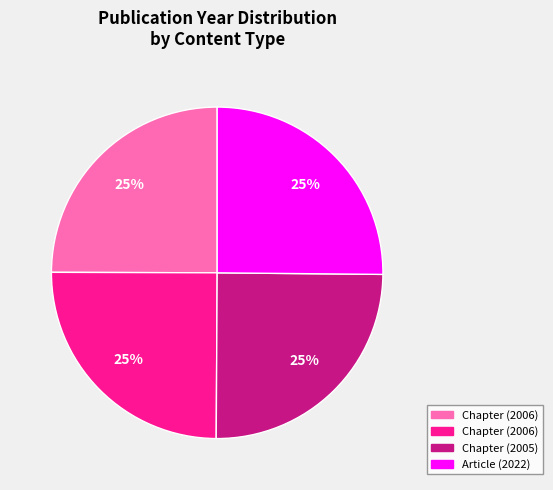

Does any single category account for the majority?

No